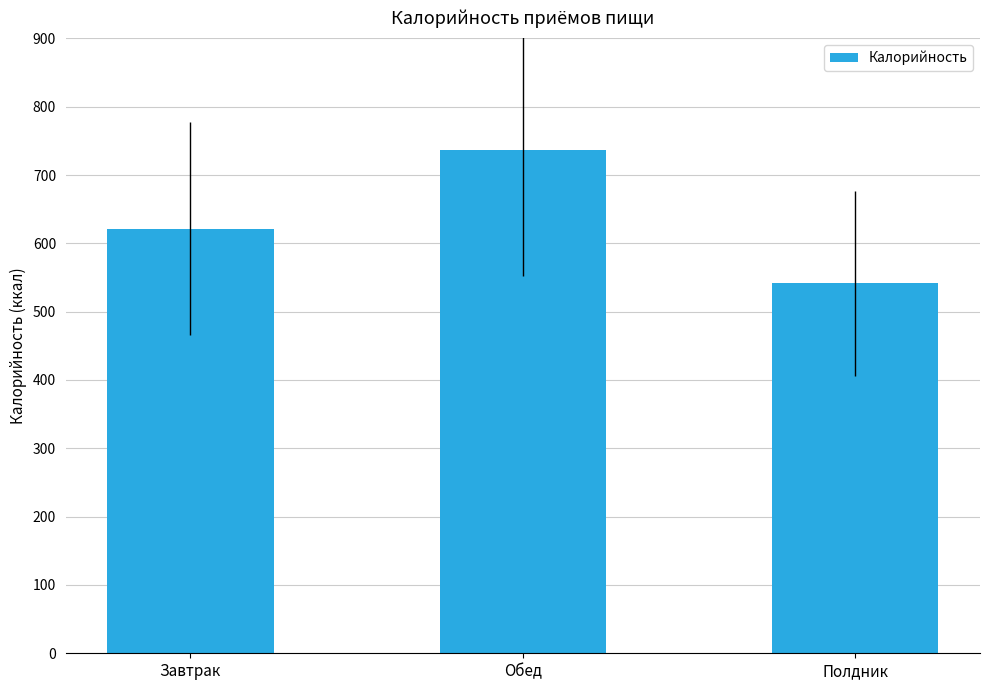

Where does the data first go above 621?

Завтрак